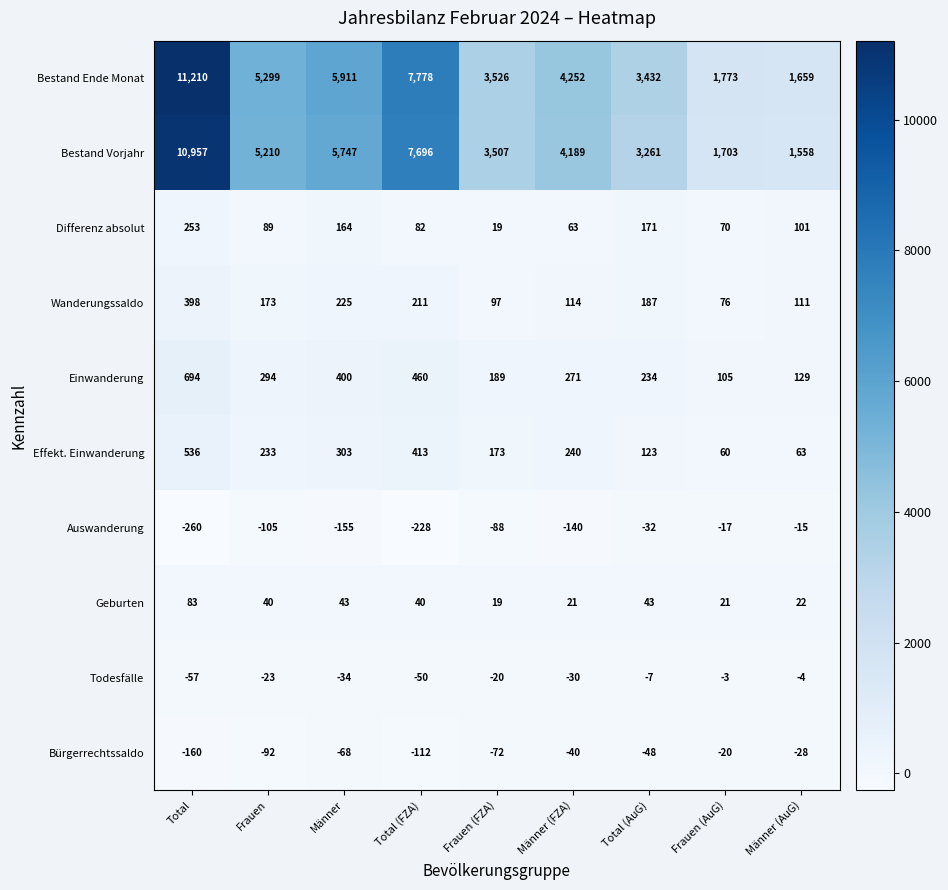

Where is Auswanderung nearest to the value -137?

Männer (FZA)